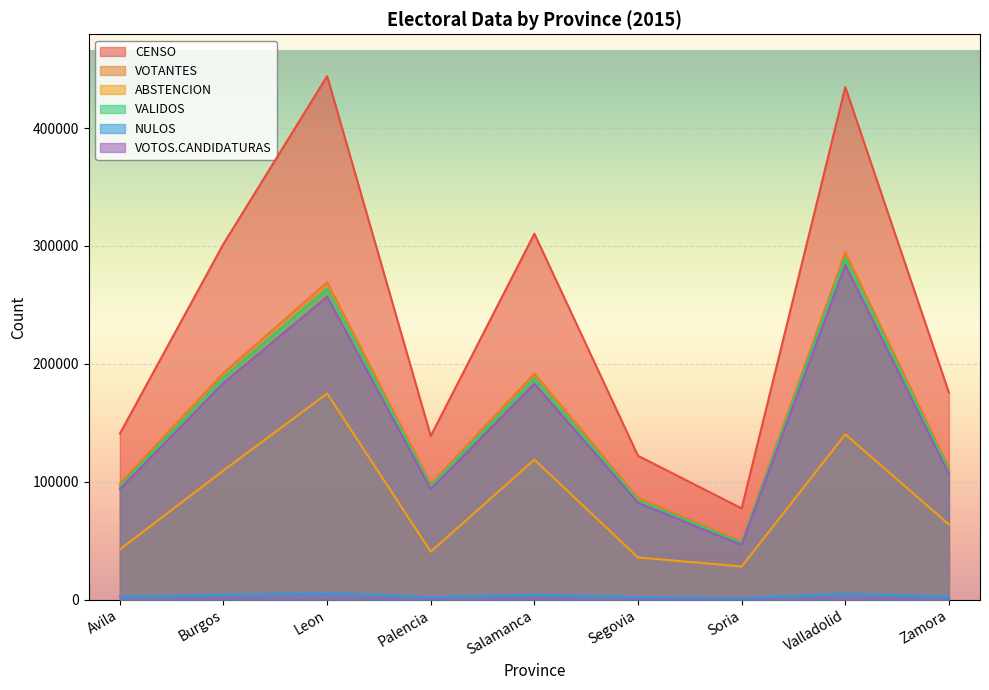

Does the chart display data point markers on the line(s)?

No